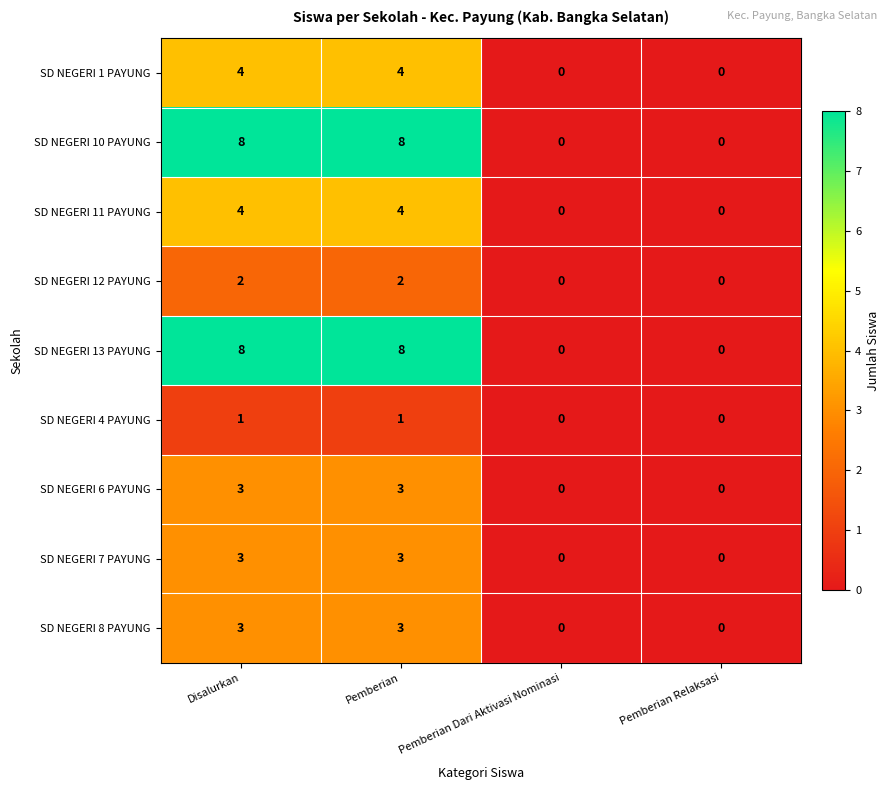

What is the difference between the second highest and second lowest values in the SD NEGERI 8 PAYUNG series?

3